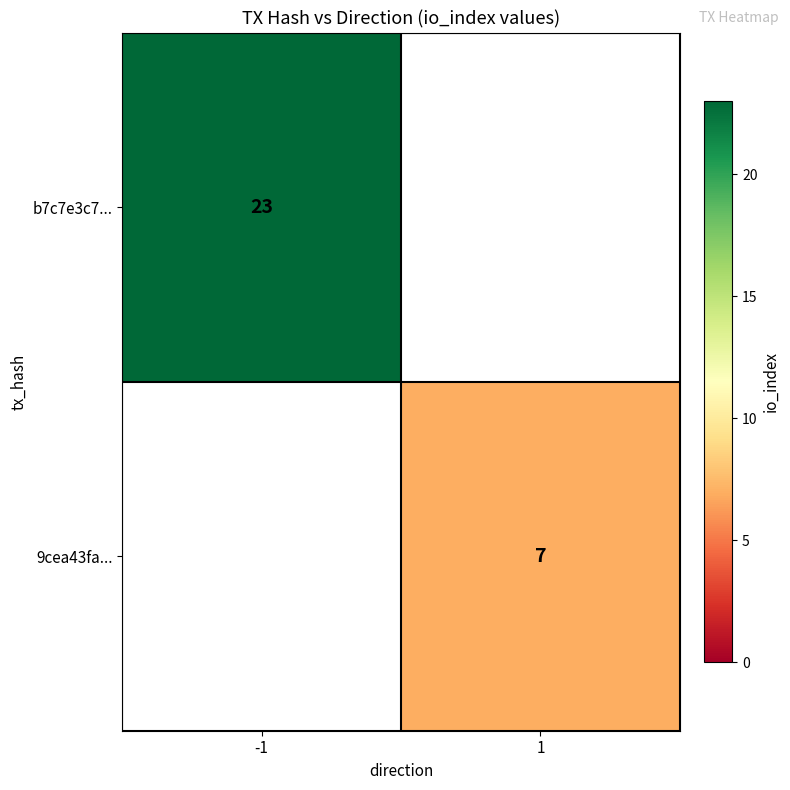

Is it true that b7c7e3c7... equals 23 at -1?

True